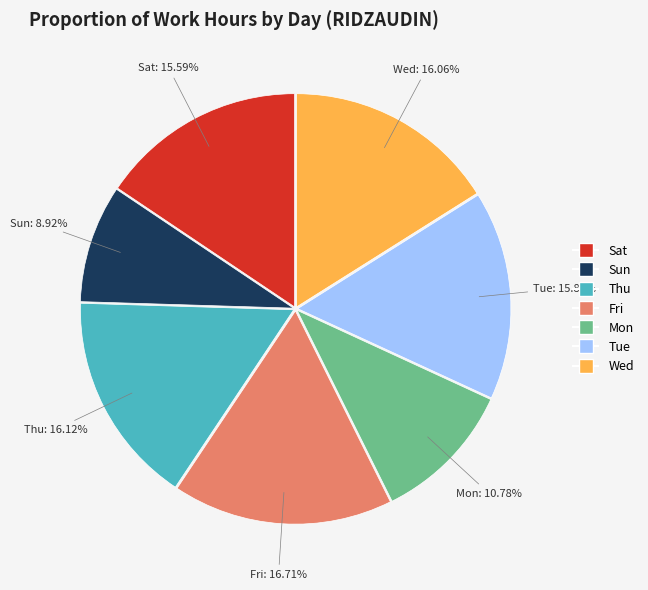

Is there a majority slice in this chart?

No